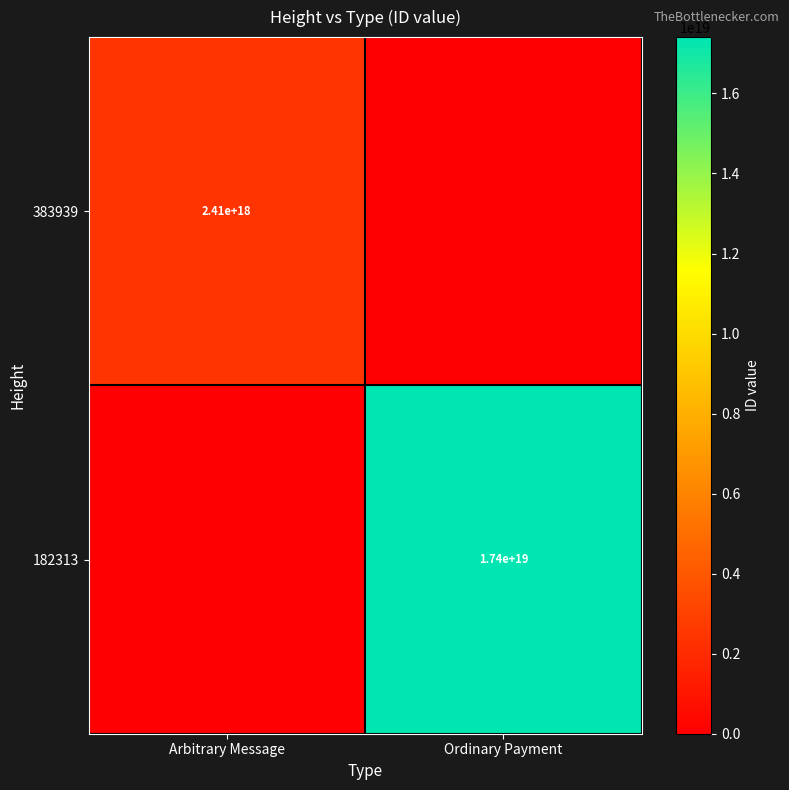

At how many categories does at least one series exceed 7489920166959170560?

1